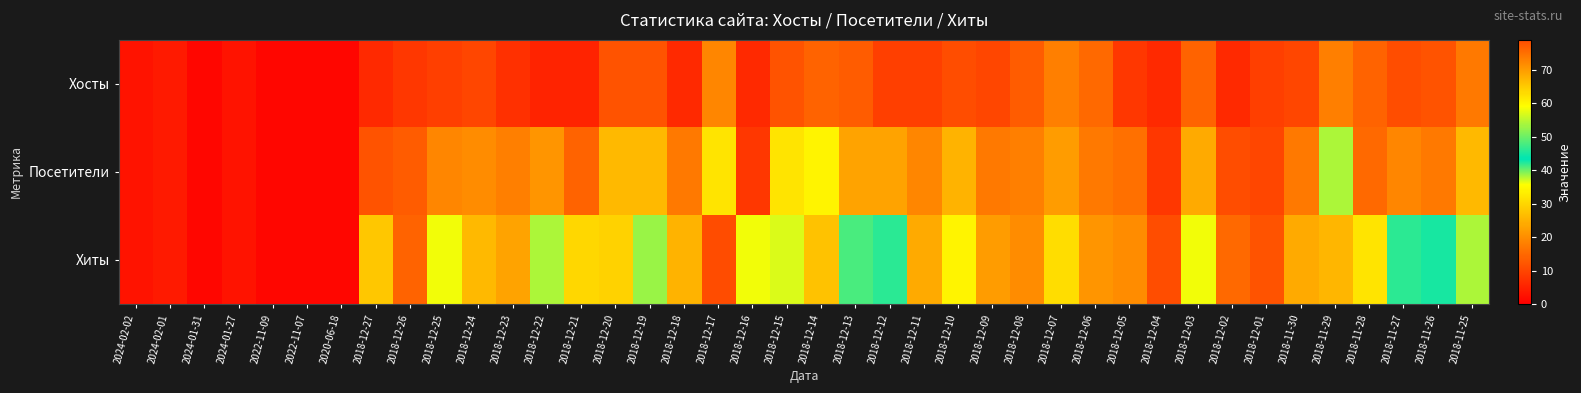

Which series changed the most between 2022-11-09 and 2018-12-22?

Хиты